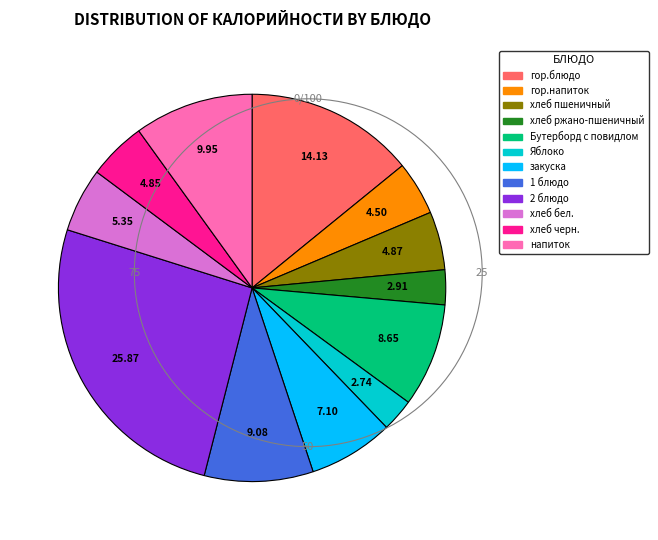

Which has a higher value, закуска or Яблоко?

закуска